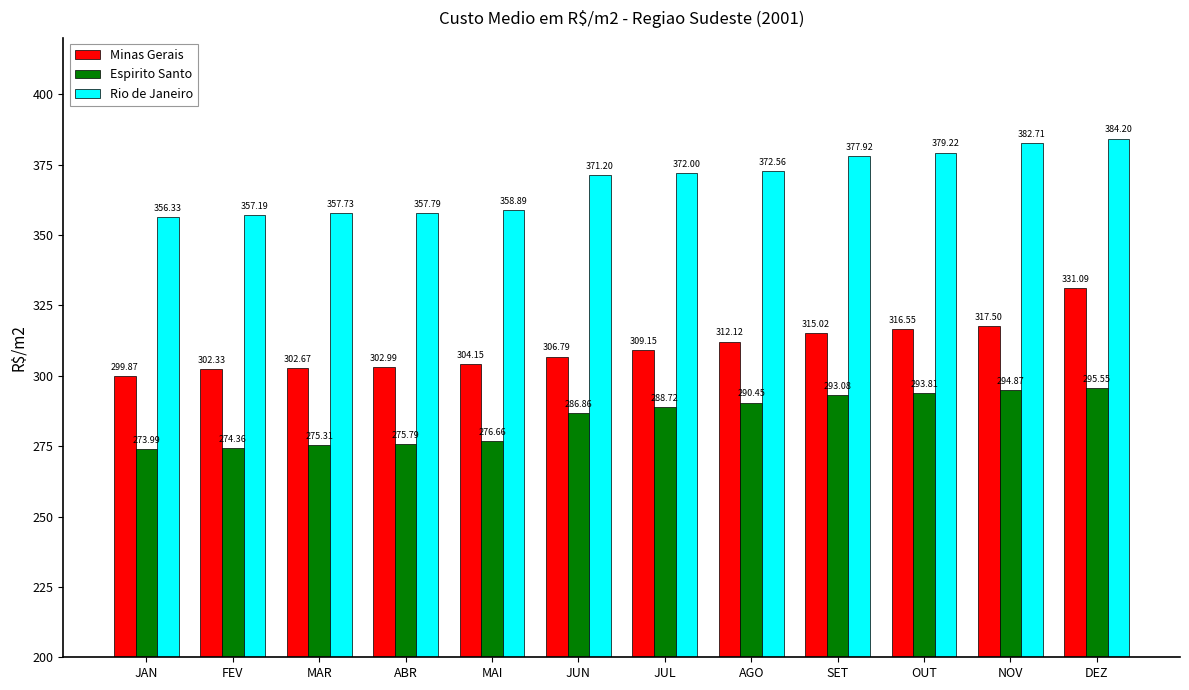

Read the Espirito Santo value at JAN.

274.0